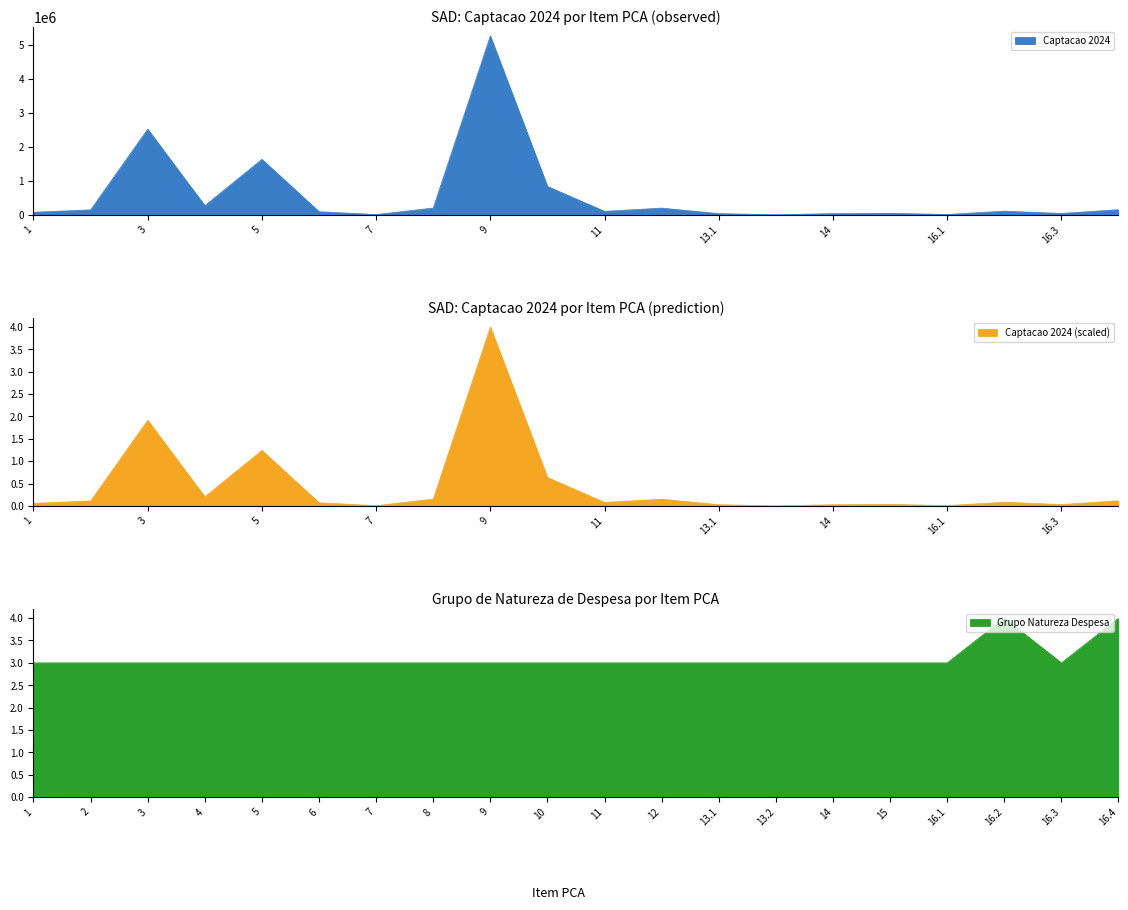

Where do GND and Captacao first cross each other?

8 and 9